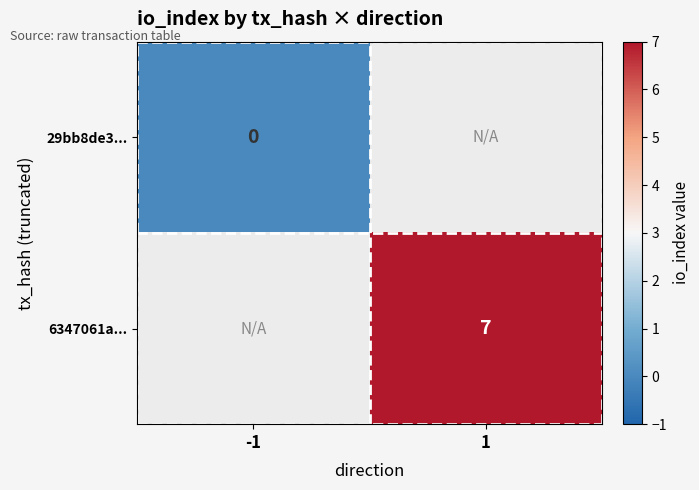

At which category does the chart reach its peak across all series?

1